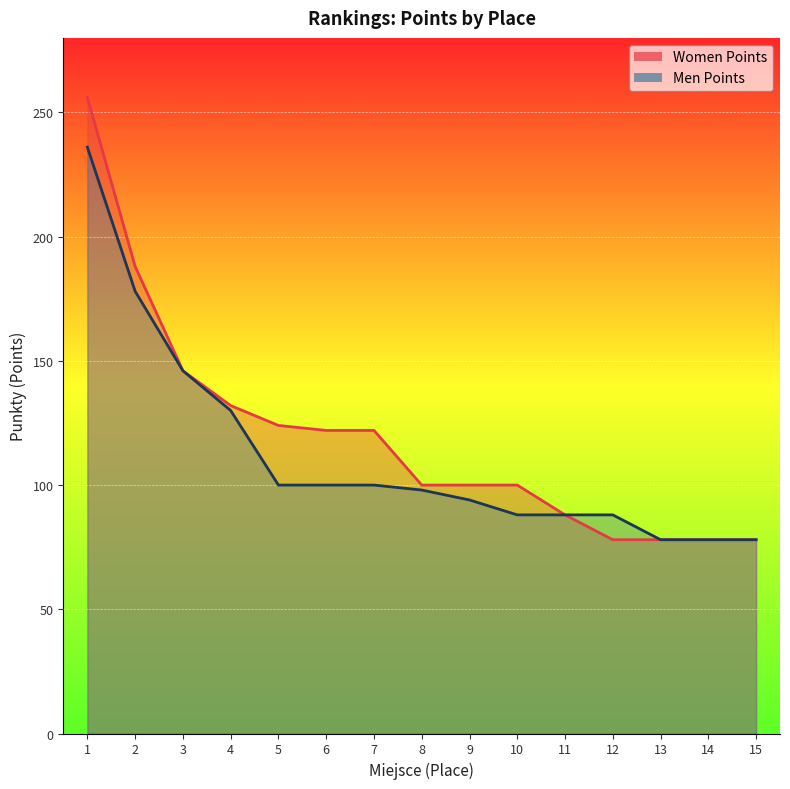

What is the highest value of the Men Points series?

236